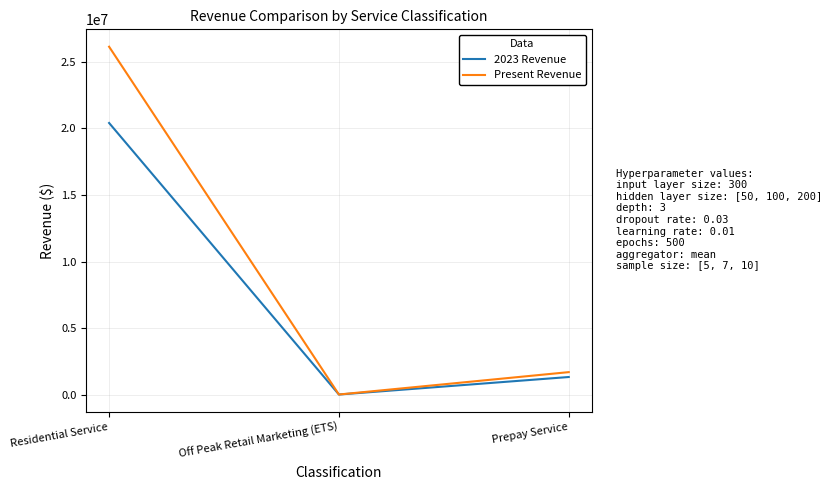

Reading left to right, what are all the values shown in this chart?

2023 Revenue: 20414264.7	8277.7	1324338.9
Present Revenue: 26144337.8	9861.2	1690940.9